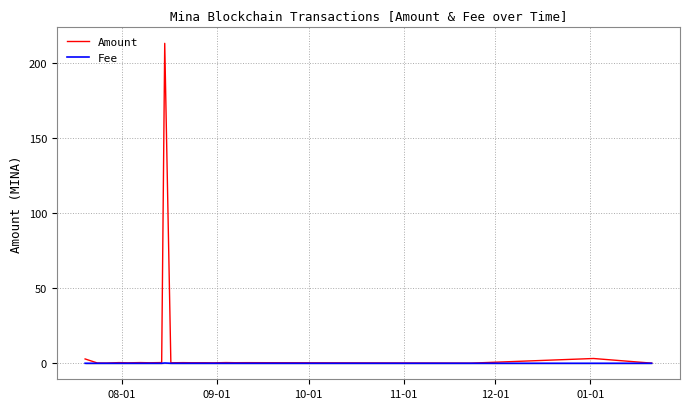

What are all the series names shown in the legend?

Amount, Fee